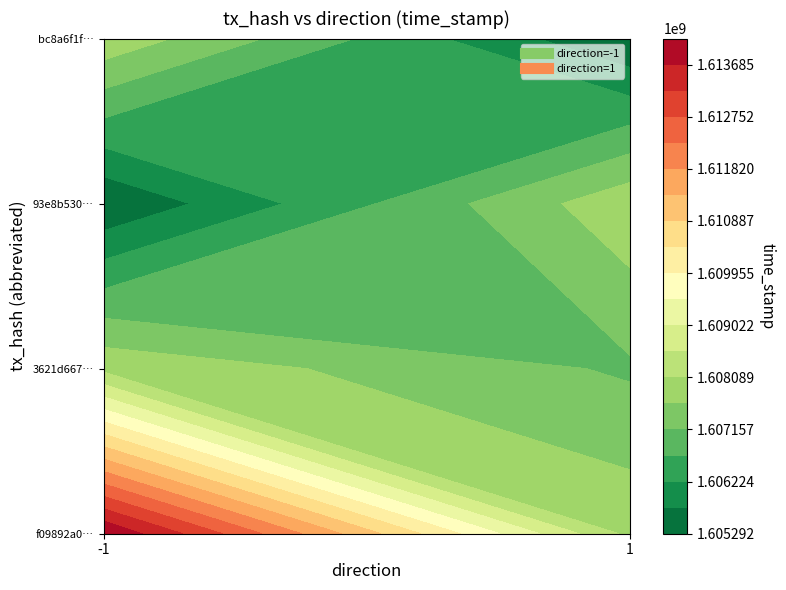

Count the number of categories in the chart.

2